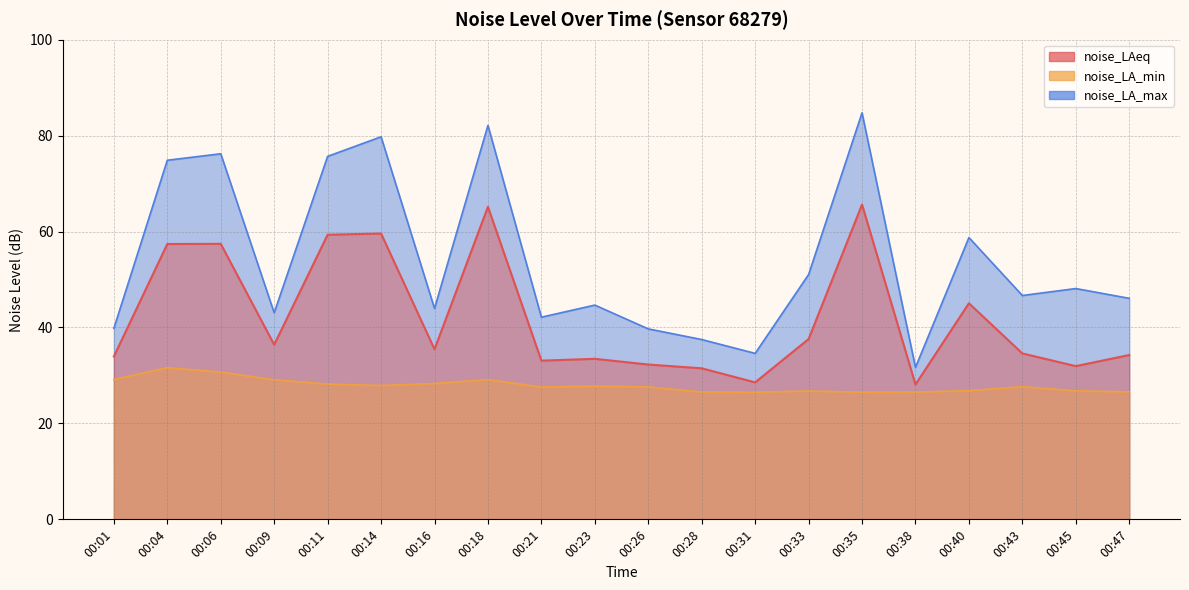

Count the number of data series in this chart.

3